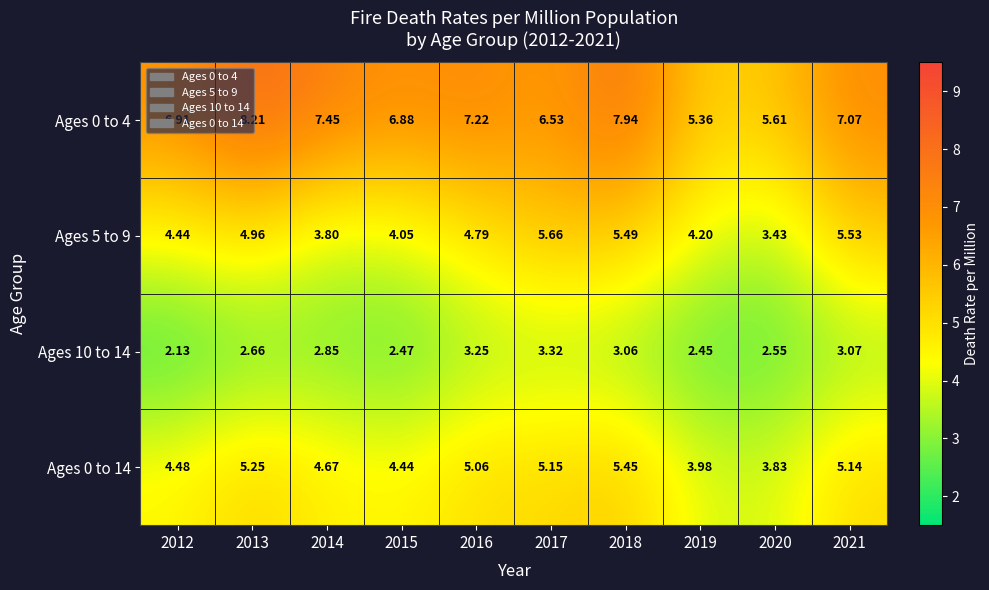

How many series are shown in this chart?

4